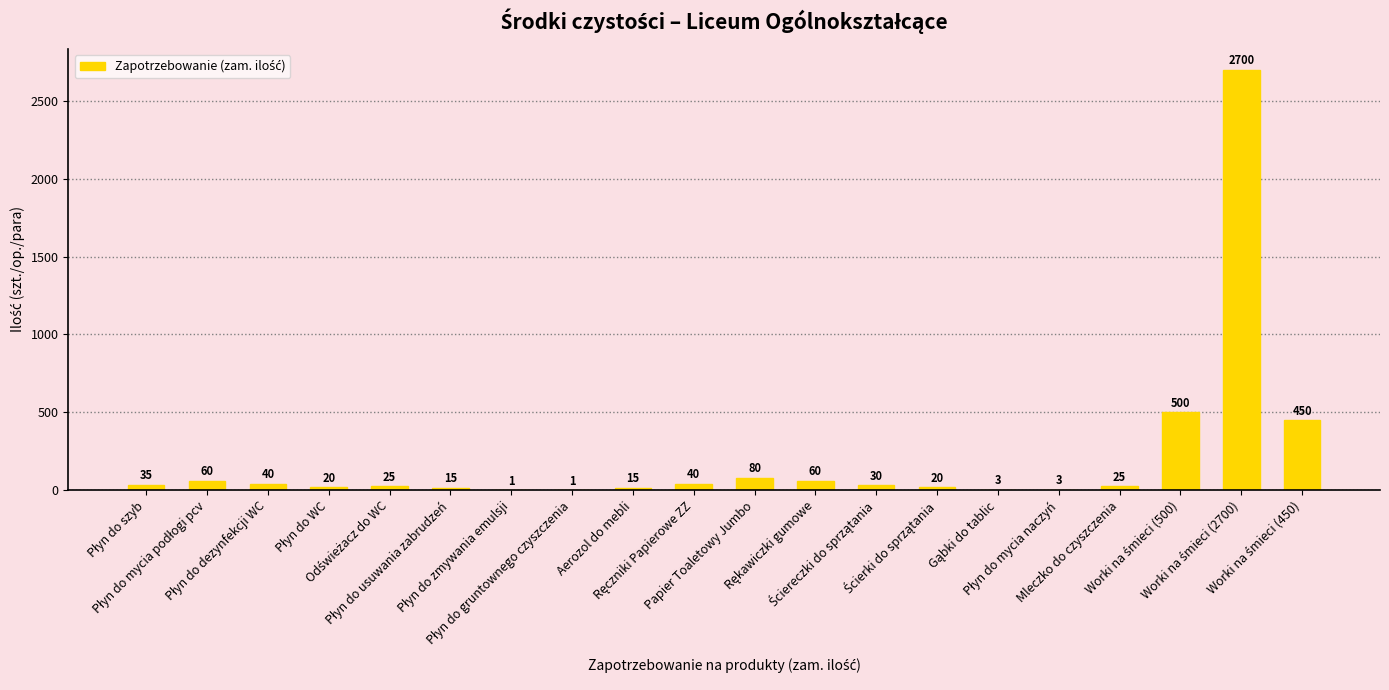

What is the sum of all values?

4123